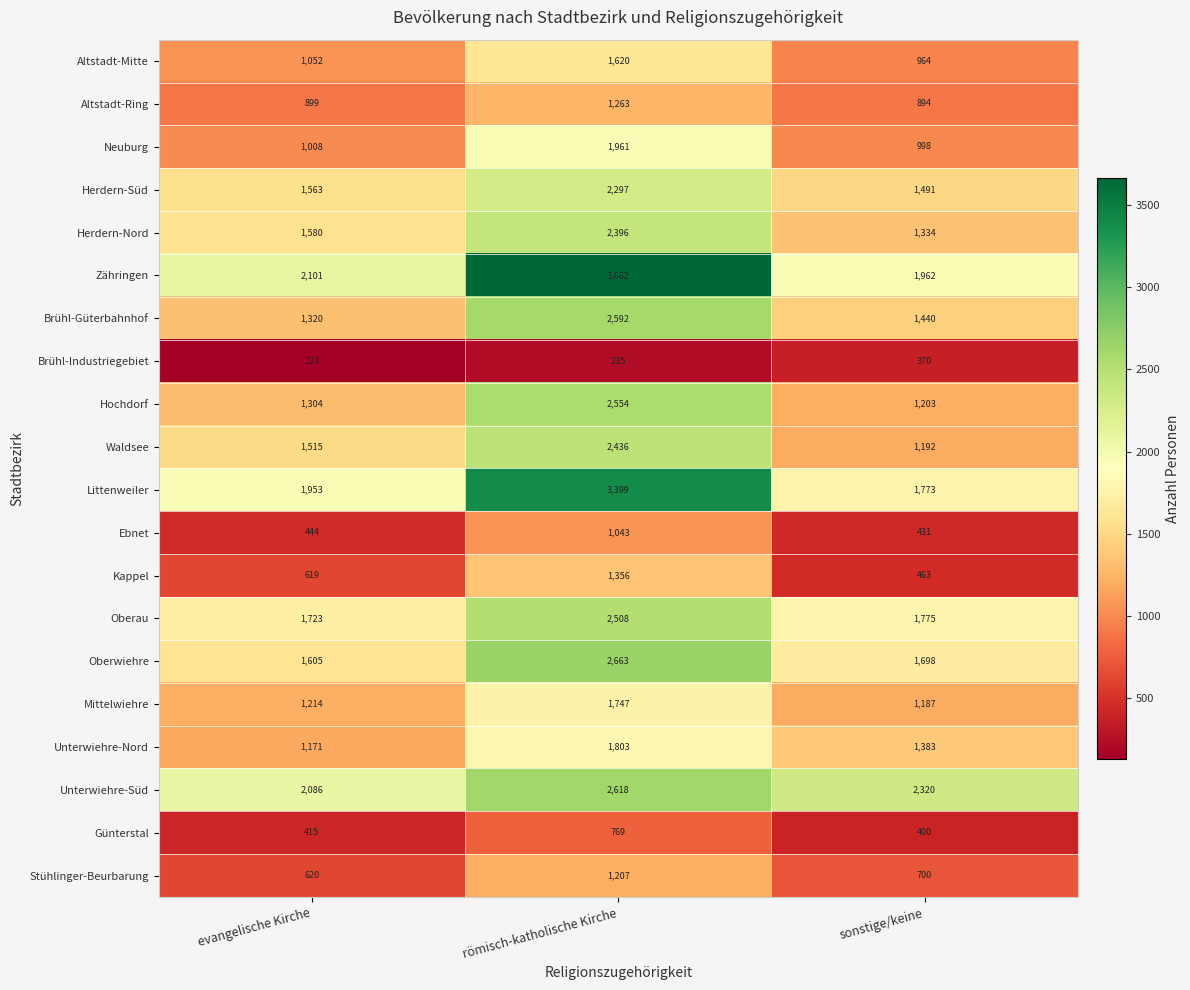

Is it true that Neuburg equals 1961 at römisch-katholische Kirche?

True